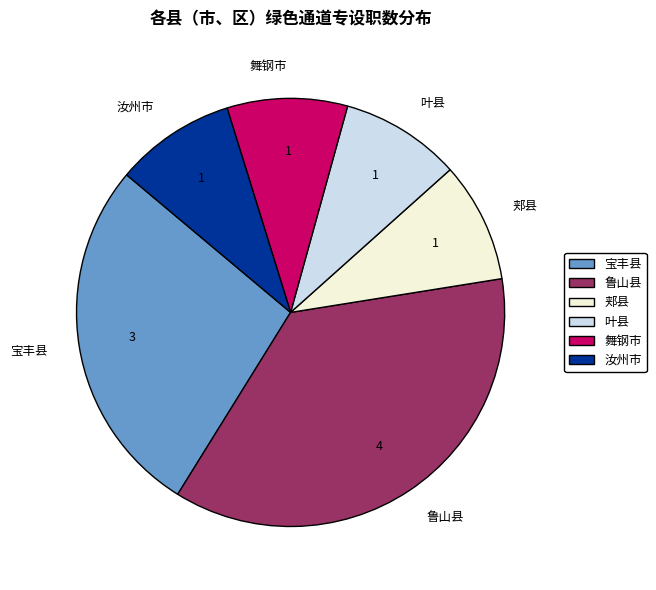

Is it true that 鲁山县 is 23% of the pie?

False